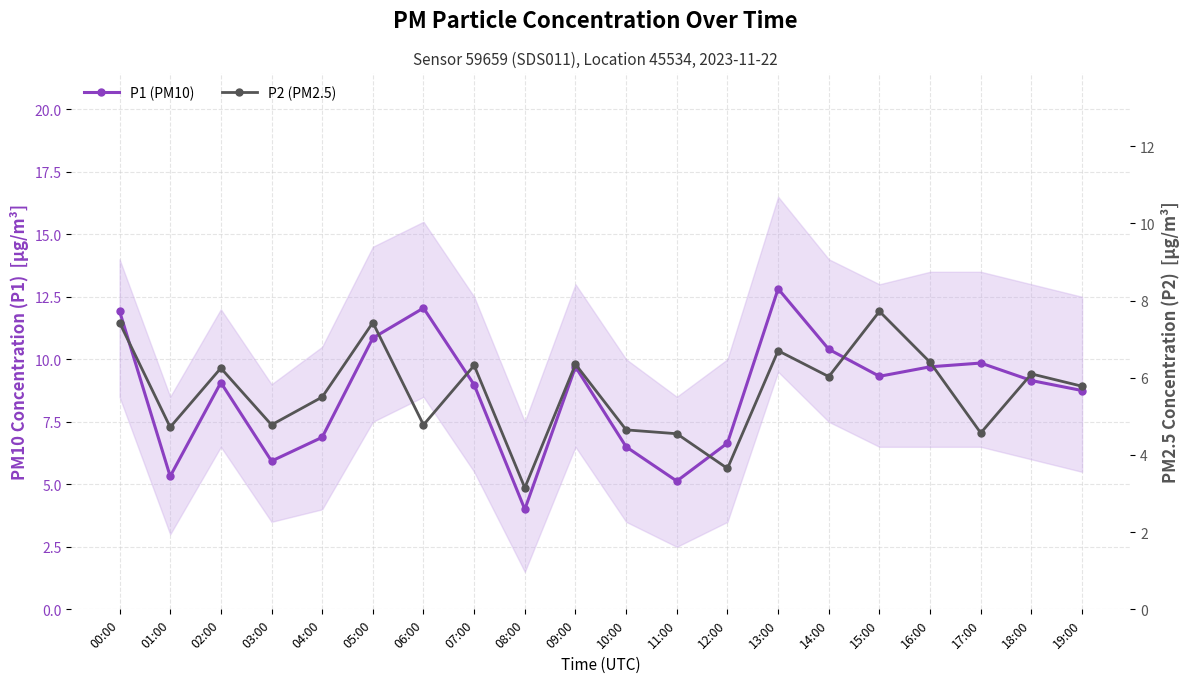

True or false: P1 (PM10) and P2 (PM2.5) cross at least once.

False